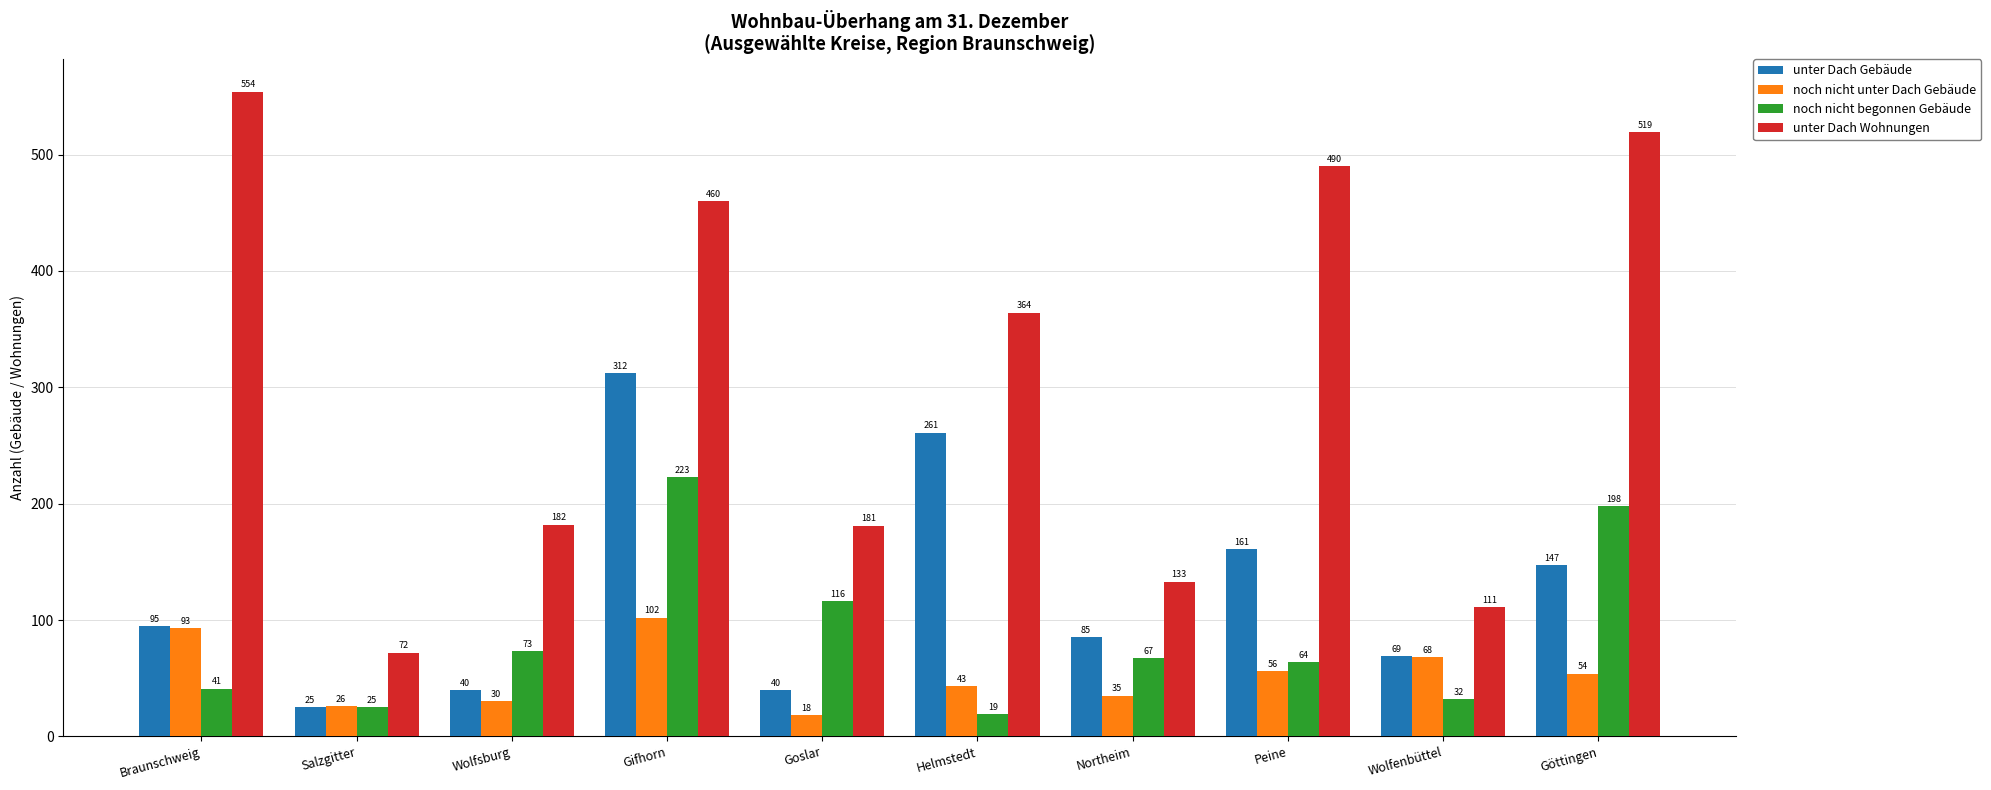

Between Peine and Wolfenbüttel, which series saw the biggest shift?

unter Dach Wohnungen